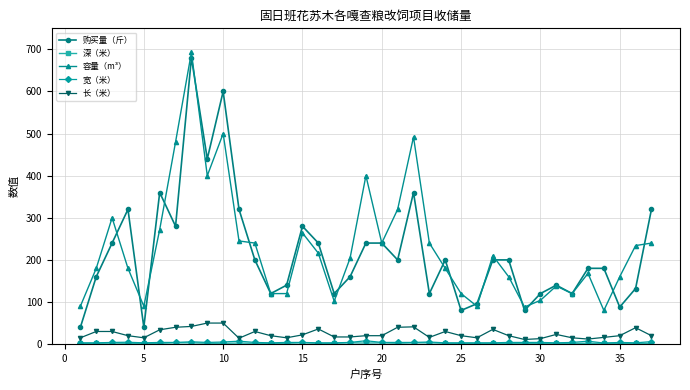

What is the difference between the maximum and minimum values in the 购买量（斤） series?

640.0